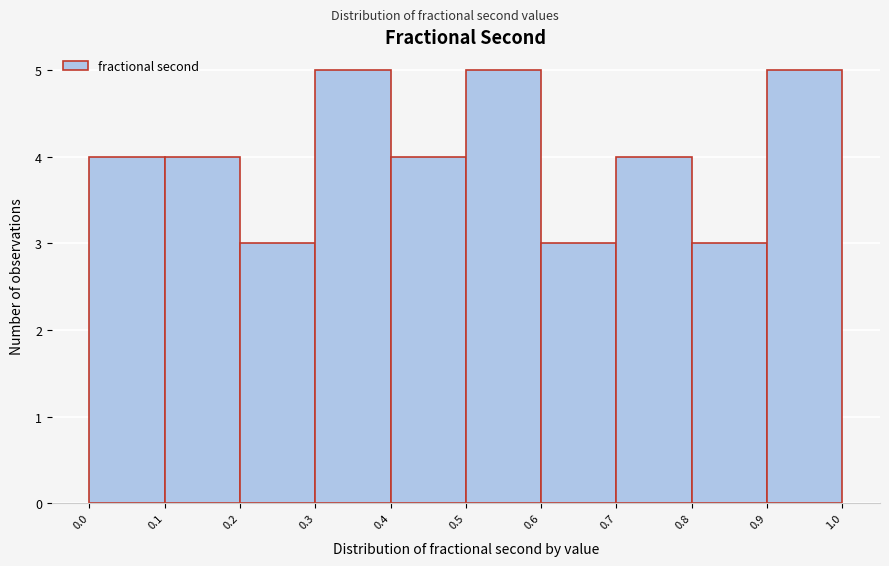

Reading left to right, transcribe this chart: for each bar, give the range it covers on the x-axis and its height. The values are not printed on the chart, so give them approximately, as read against the axis.

0.0 to 0.1: 4
0.1 to 0.2: 4
0.2 to 0.3: 3
0.3 to 0.4: 5
0.4 to 0.5: 4
0.5 to 0.6: 5
0.6 to 0.7: 3
0.7 to 0.8: 4
0.8 to 0.9: 3
0.9 to 1.0: 5